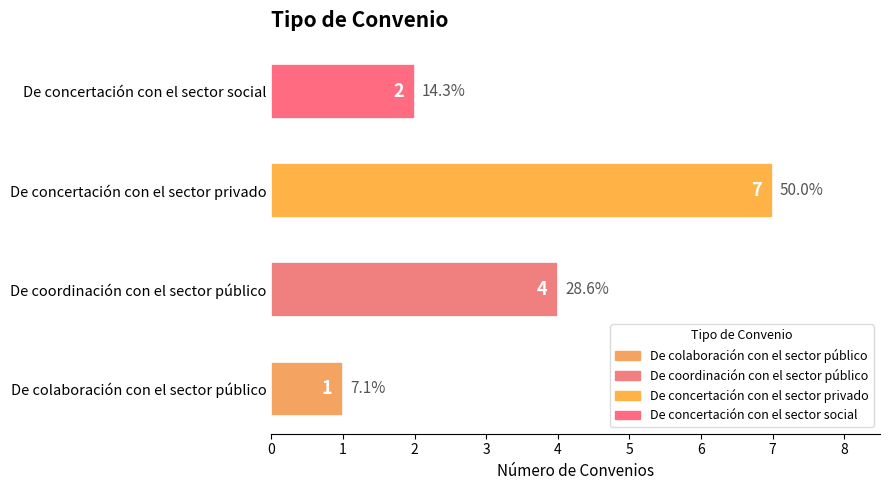

At which label is the value closest to 4?

De coordinación con el sector público